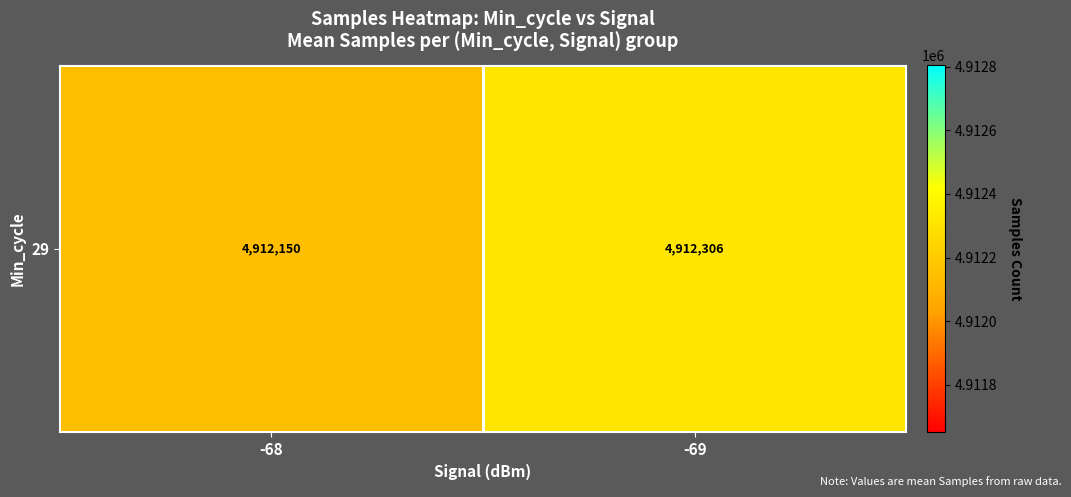

Reading left to right, transcribe all the data shown in this chart.

-68=4912150.3	-69=4912305.5